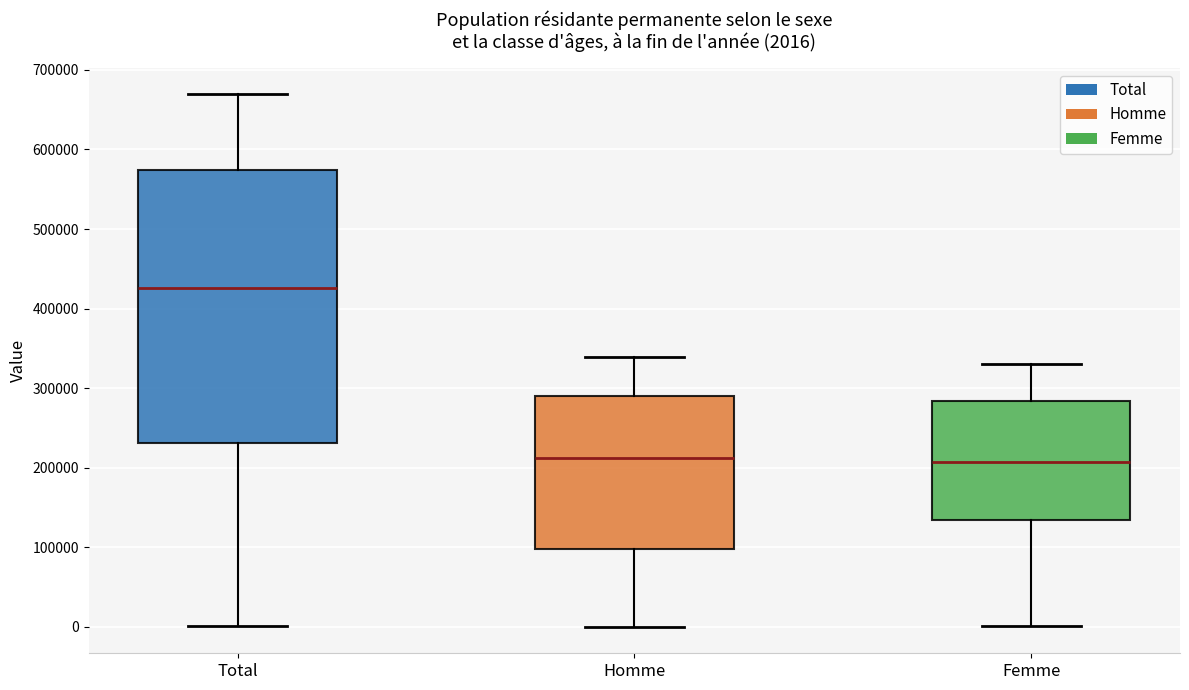

Comparing the boxes themselves (not the whiskers), which one is the tallest?

Total